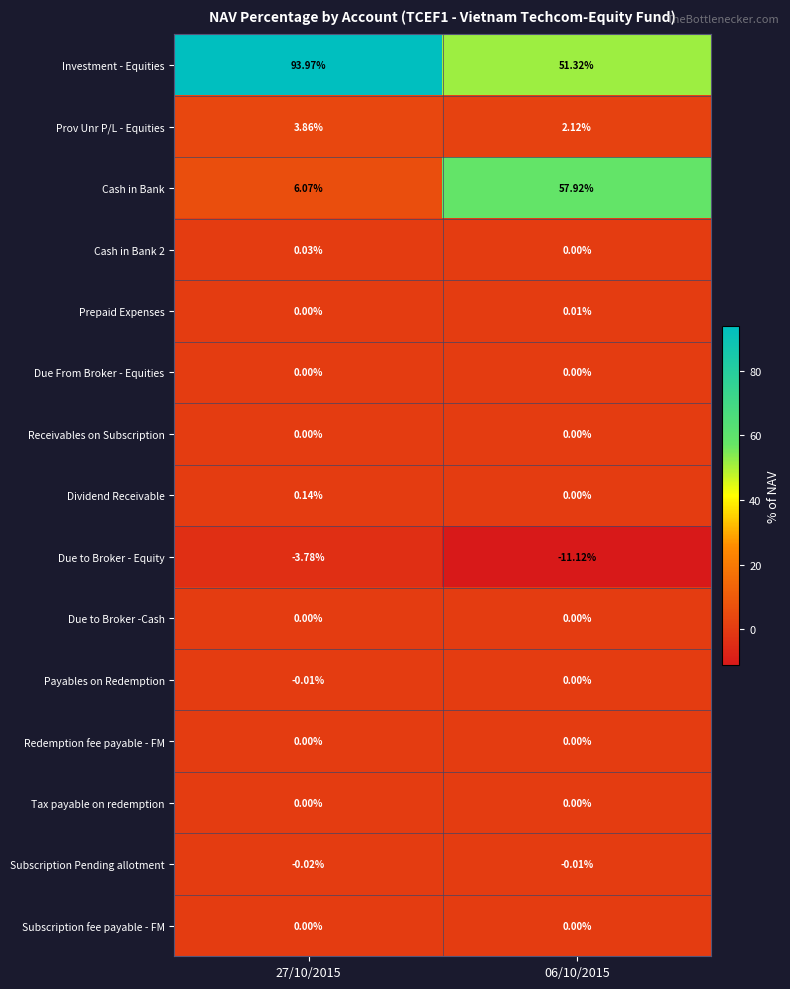

Which series has the widest spread of values?

Cash in Bank